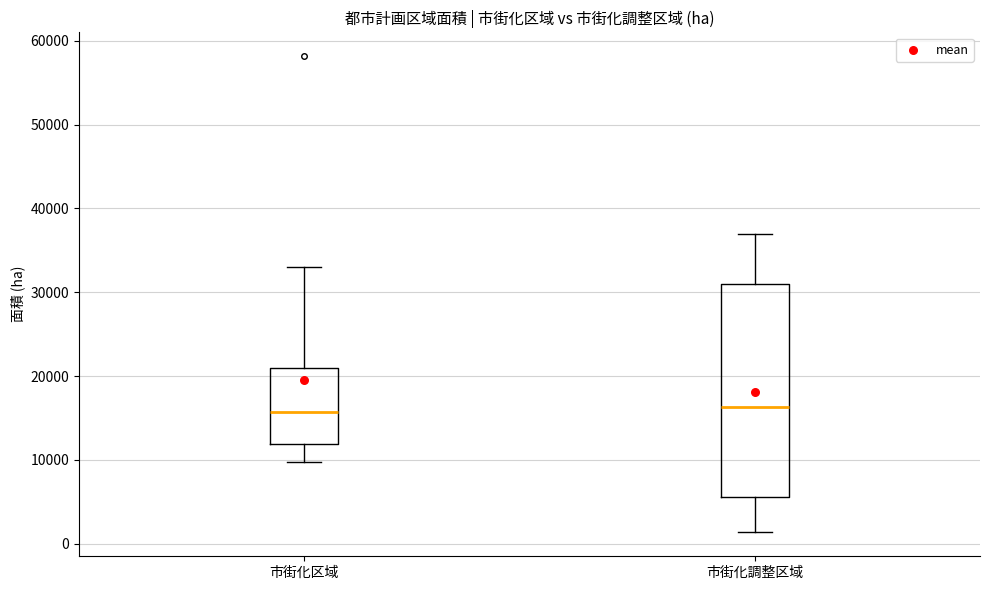

Where is the upper edge of the box for 市街化区域 on the y-axis? The values are not printed on the chart, so give them approximately, as read against the axis.

21000